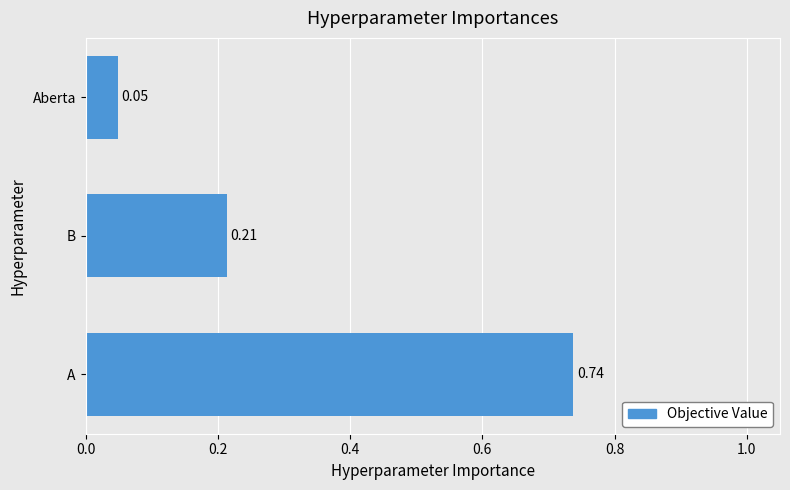

What is the average value?

0.3